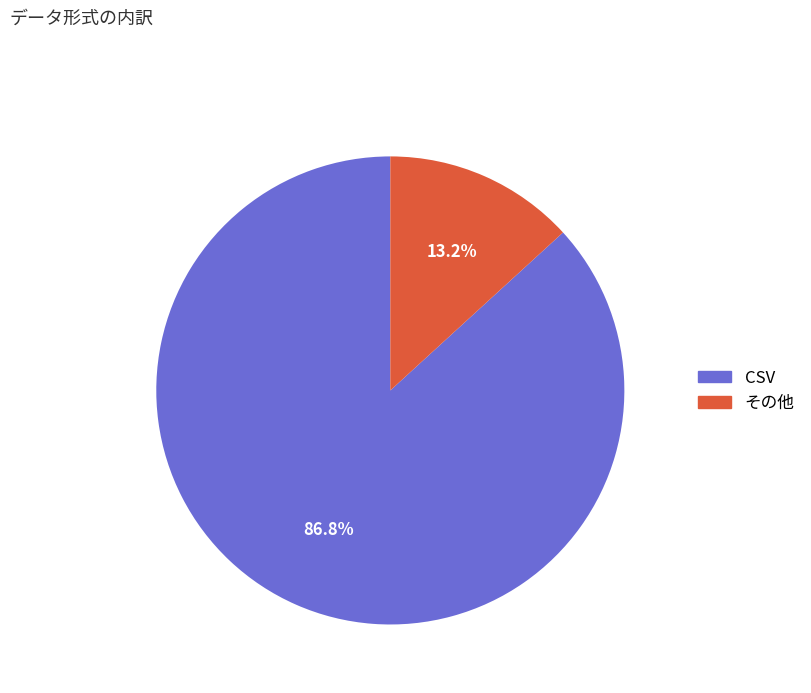

Rank the categories by value from highest to lowest.

CSV, その他